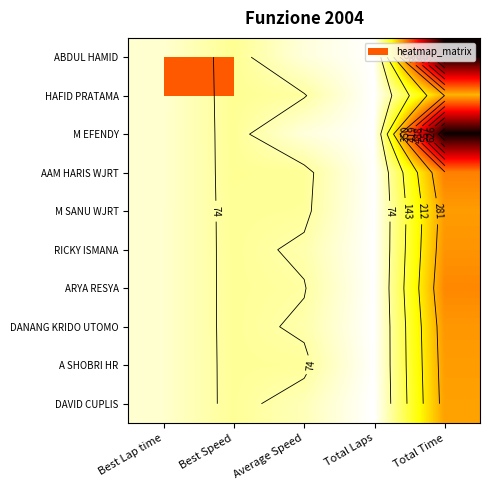

Which series changed the most between Best Speed and Total Laps?

HAFID PRATAMA